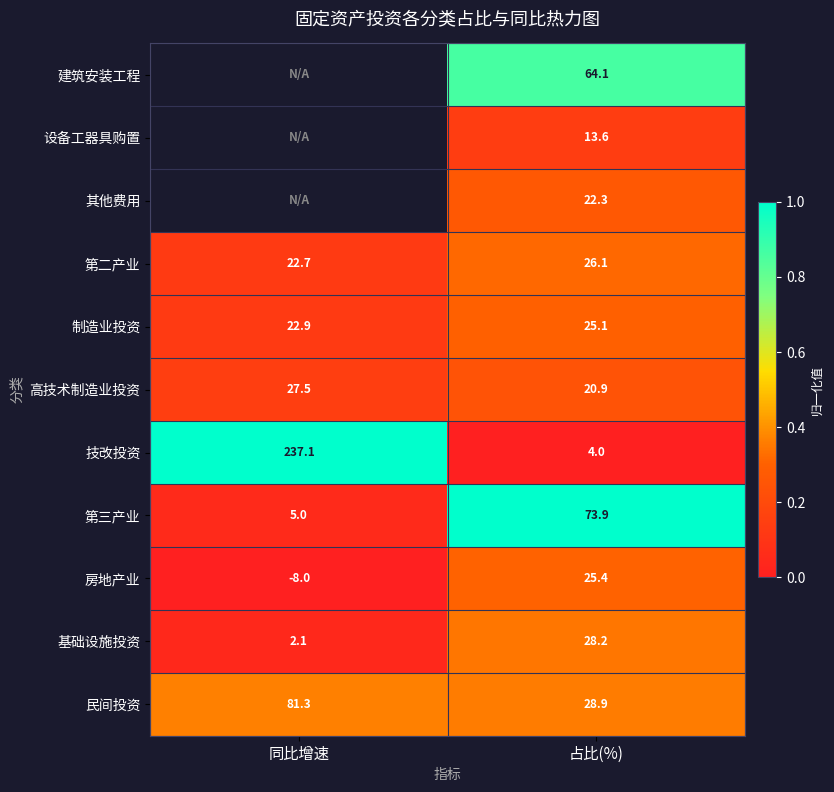

How many distinct data groups are displayed?

11